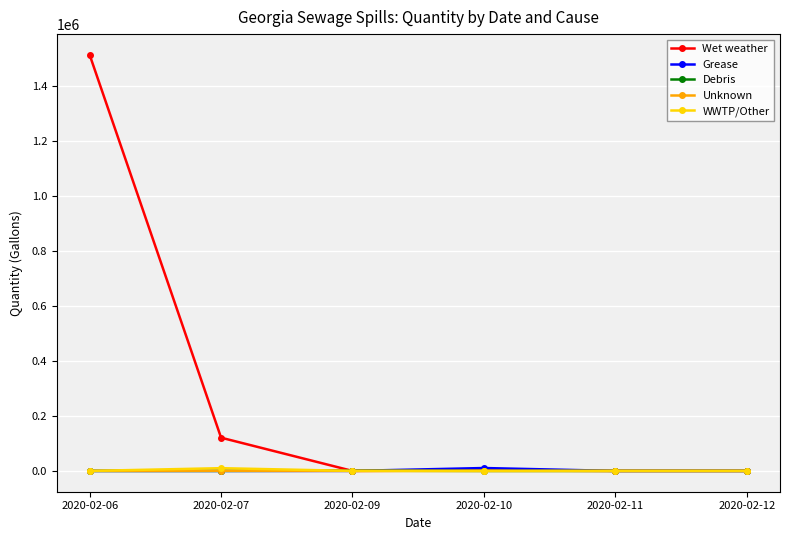

At which category is the sum across all series the highest?

2020-02-06